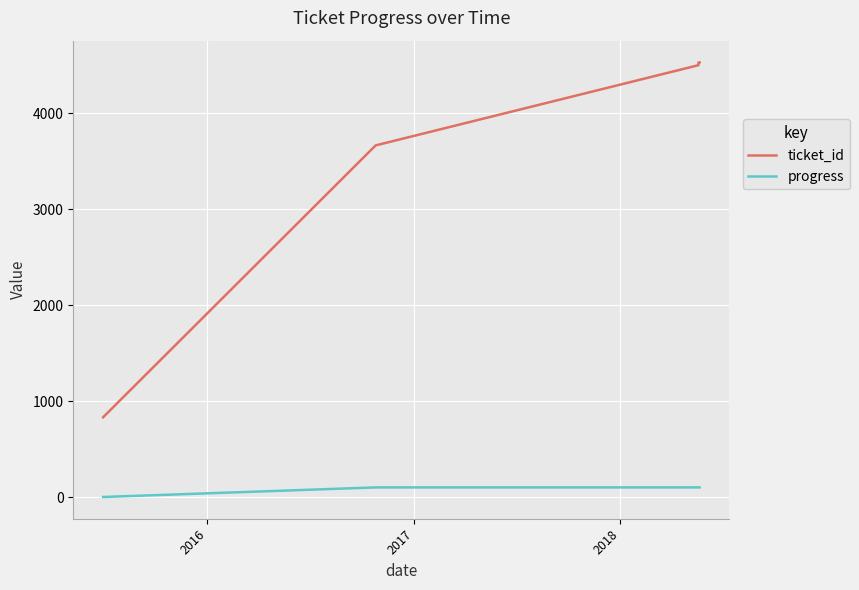

Is the value of progress at 2018 greater than the value of ticket_id at 4?

No